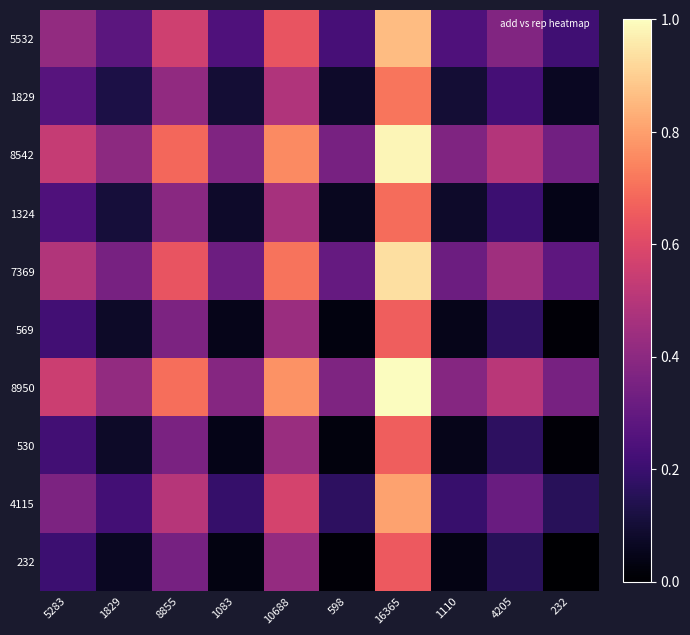

At which category does the chart reach its peak across all series?

16365